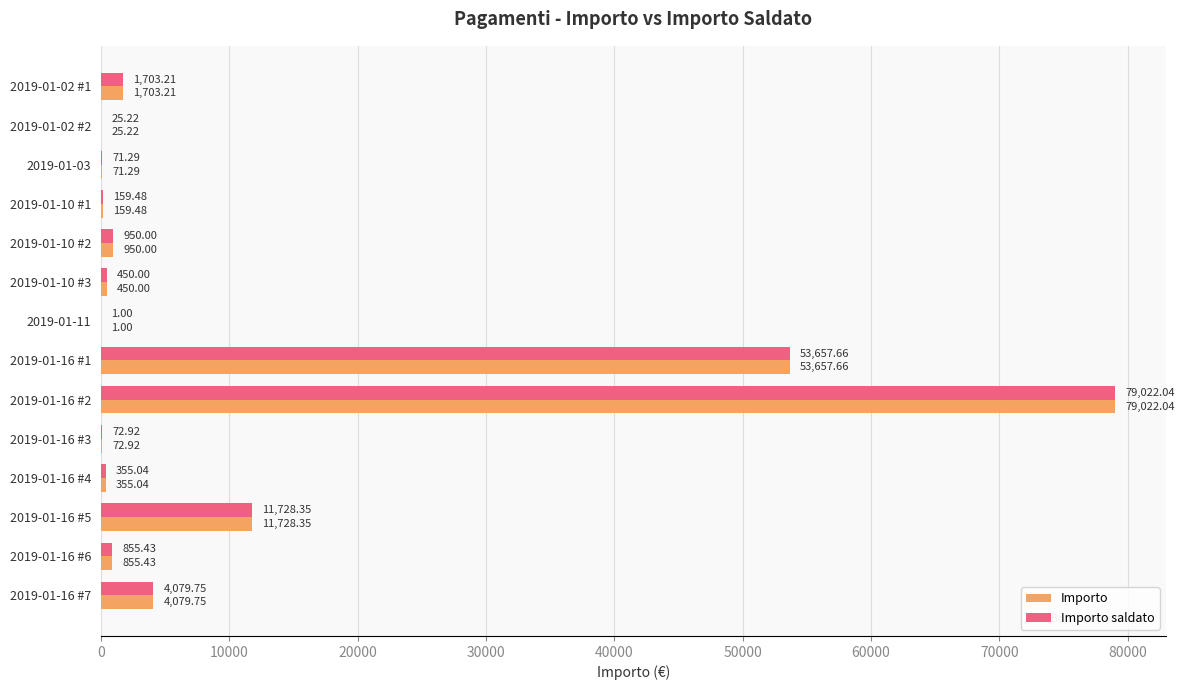

What is the sum of all Importo saldato values?

153131.4